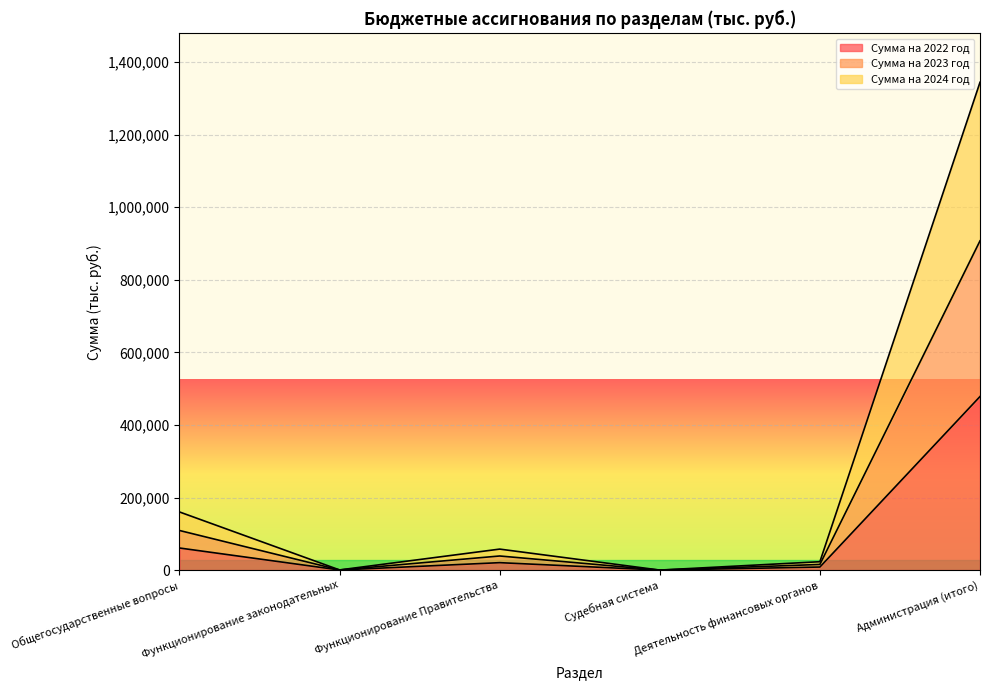

Where is the first local maximum for Сумма на 2023 год?

Функционирование Правительства